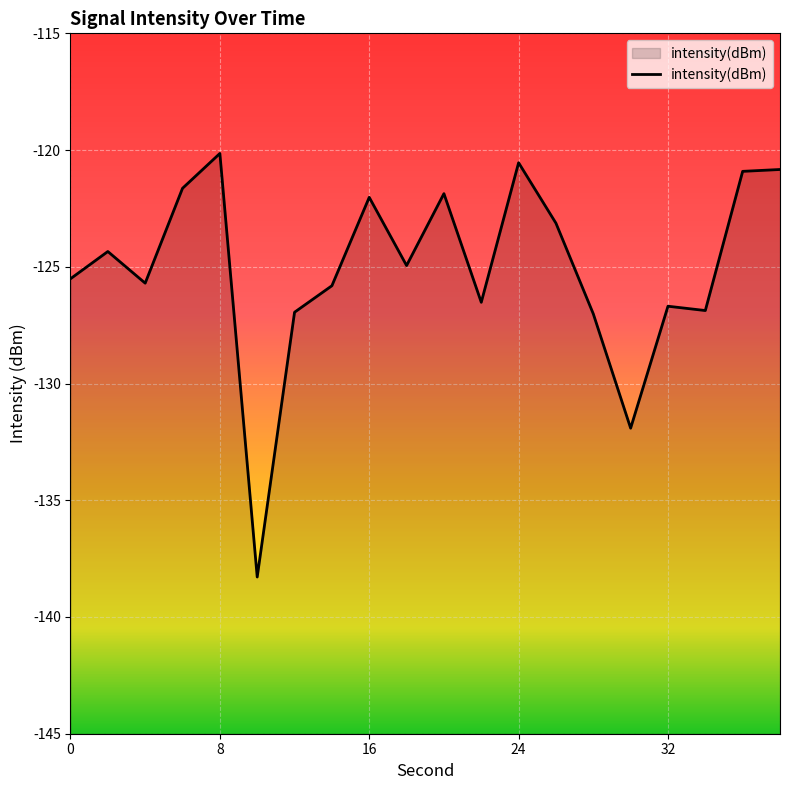

At which label does the data first exceed -124?

6